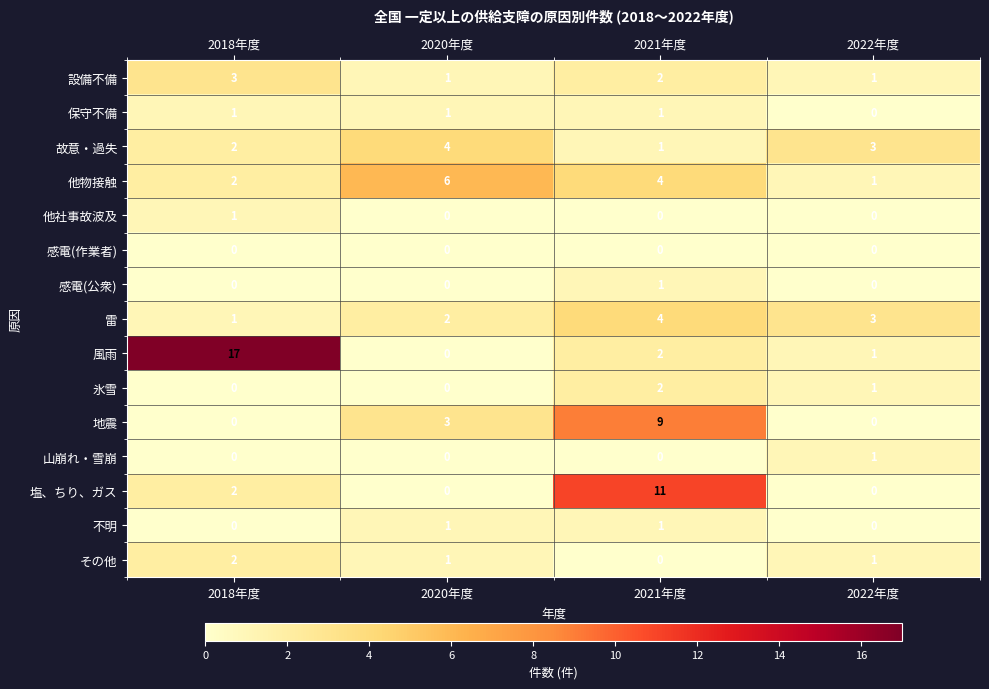

At how many categories does at least one series exceed 0?

4